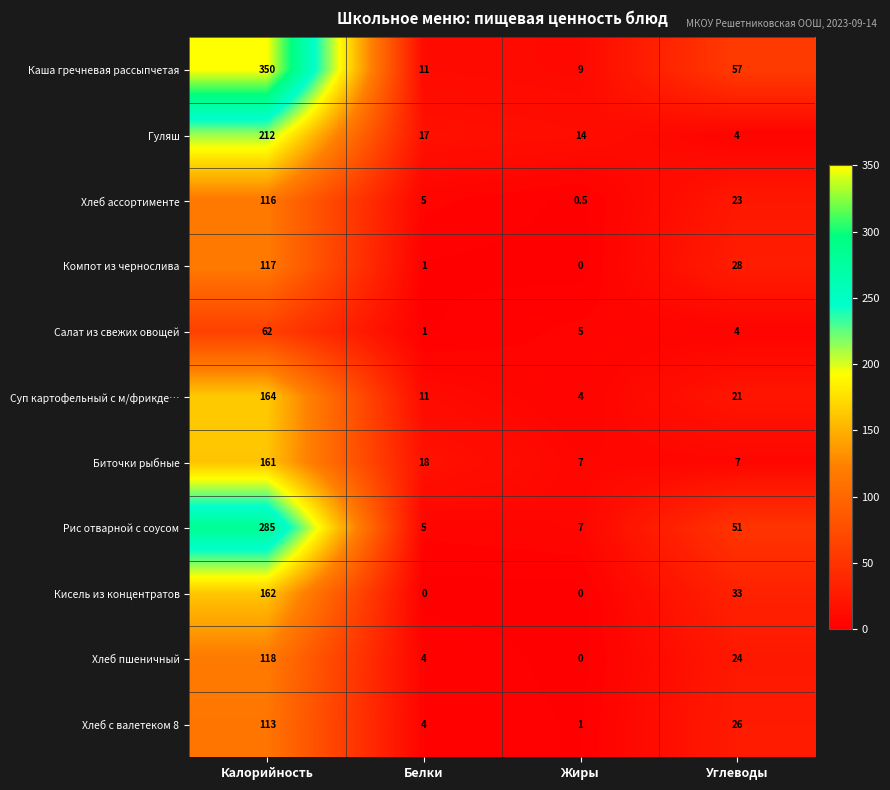

Between Жиры and Углеводы, which series saw the biggest shift?

Каша гречневая рассыпчетая